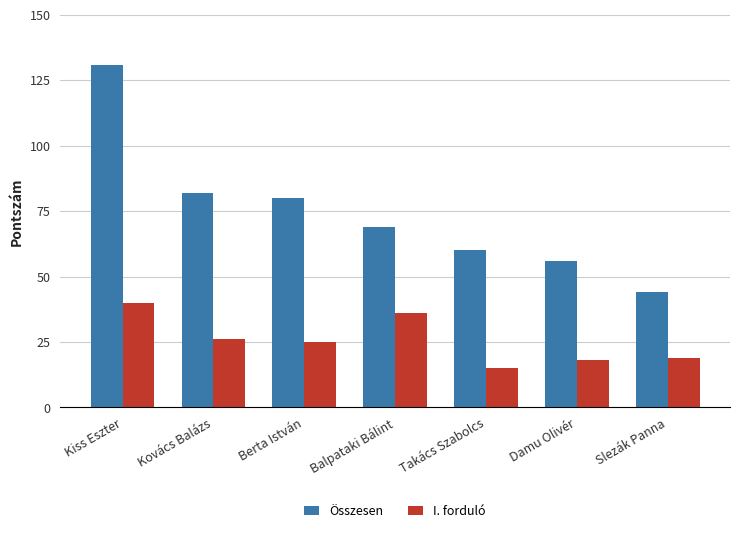

What is the value of the Összesen bar at the 4th from the left?

69